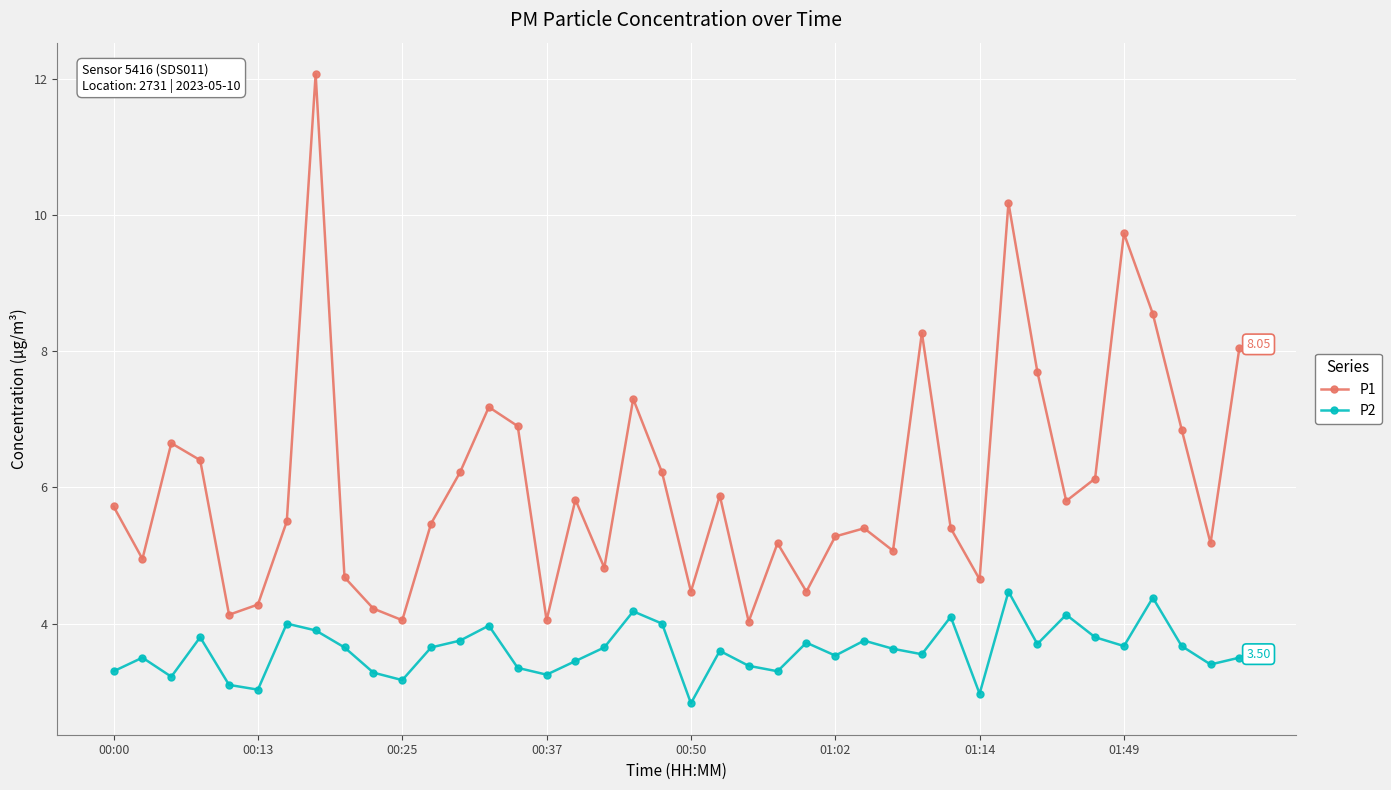

List the series in order of their overall mean, lowest first.

P2, P1